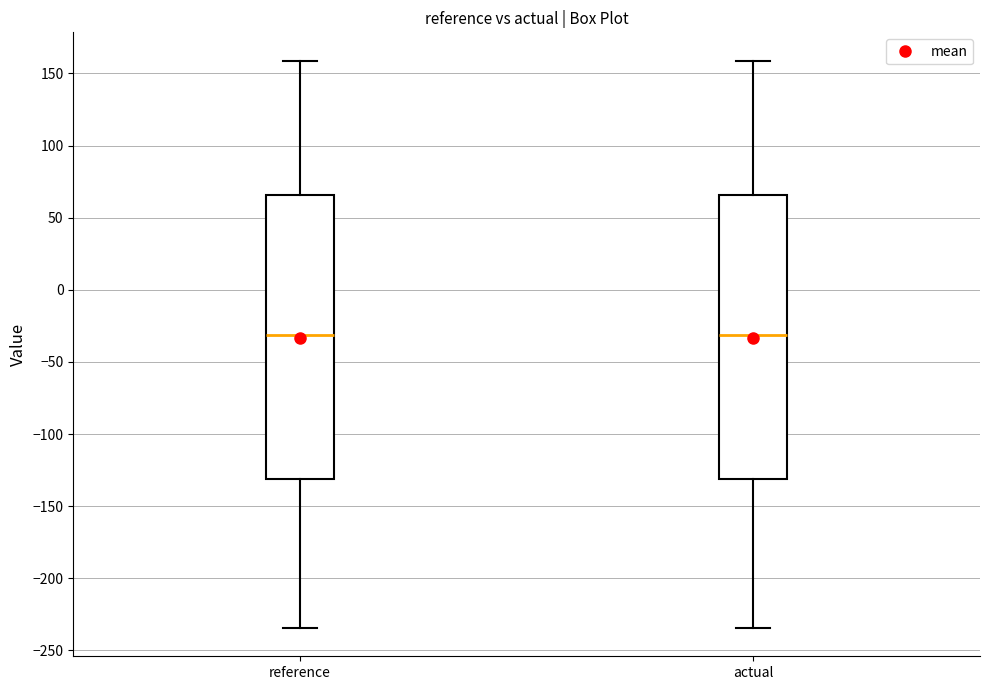

Reading left to right, transcribe this box plot: for each box, give where its median line is, the range the box spans, and where its two whiskers end, as read against the y-axis. The values are not printed on the chart, so give them approximately, as read against the axis.

reference: median -30, box -130 to 65, whiskers -235 to 160
actual: median -30, box -130 to 65, whiskers -235 to 160